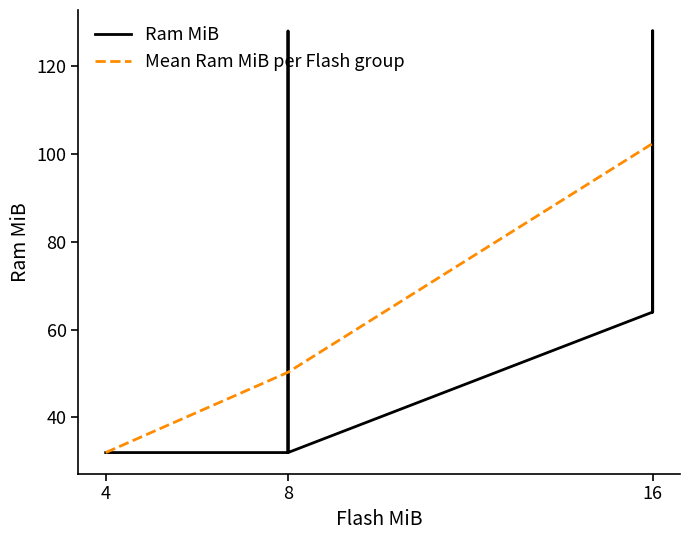

Where is Mean Ram MiB per Flash group nearest to the value 67?

8